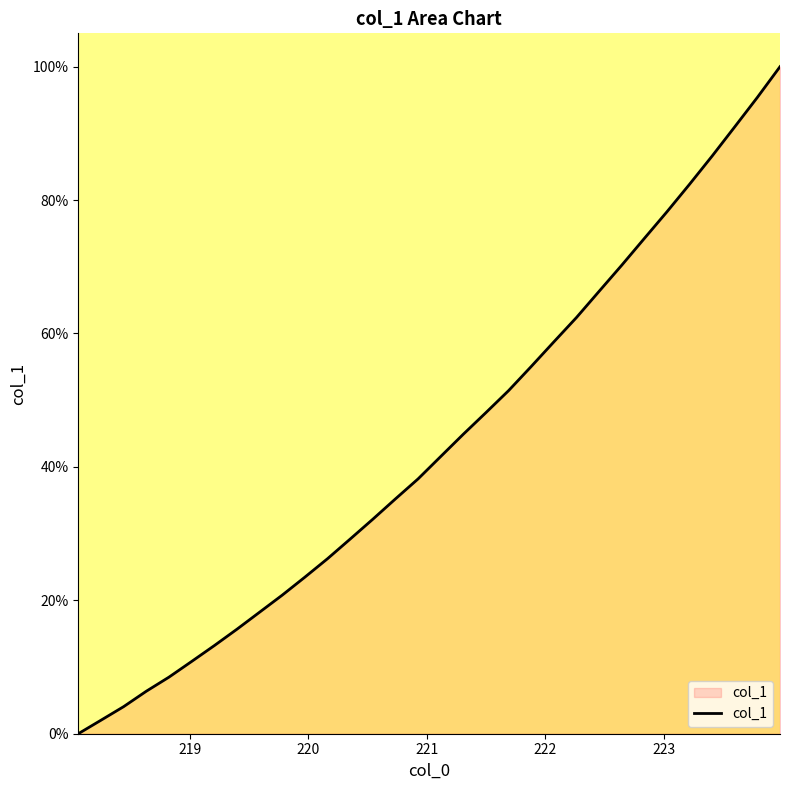

What is the maximum value shown in the chart?

100.0